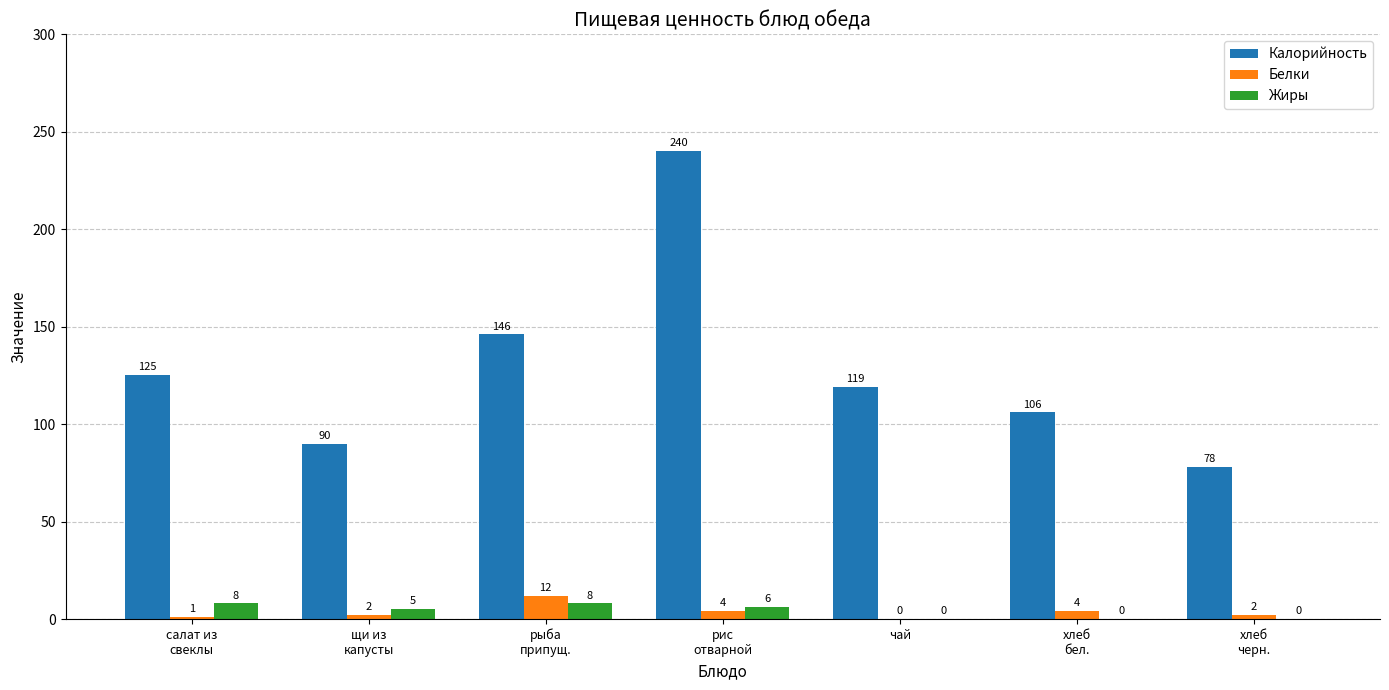

What is the sum of all Белки values?

25